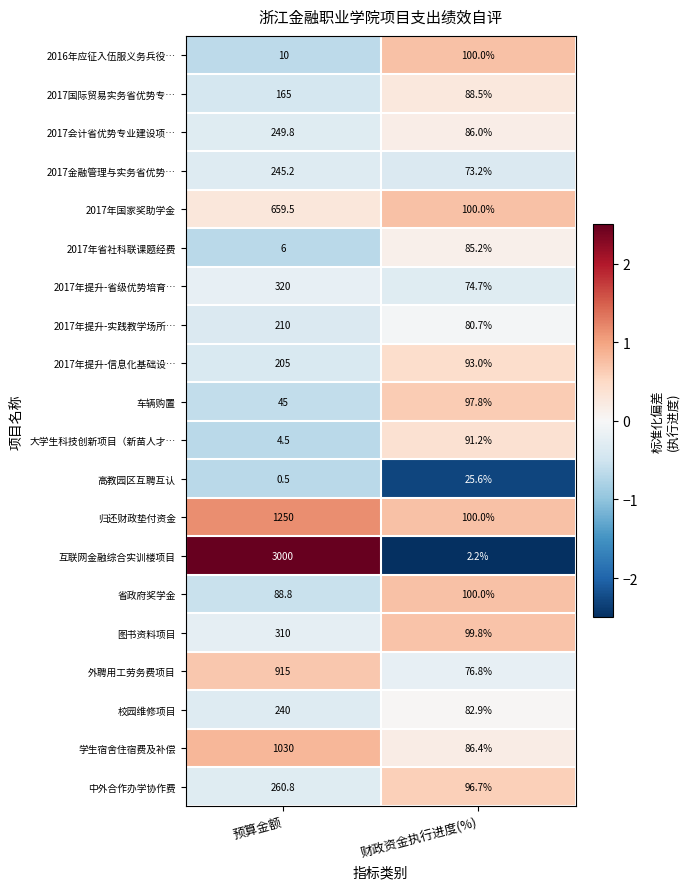

How many values in the 2017会计省优势专业建设项… series exceed 249?

1